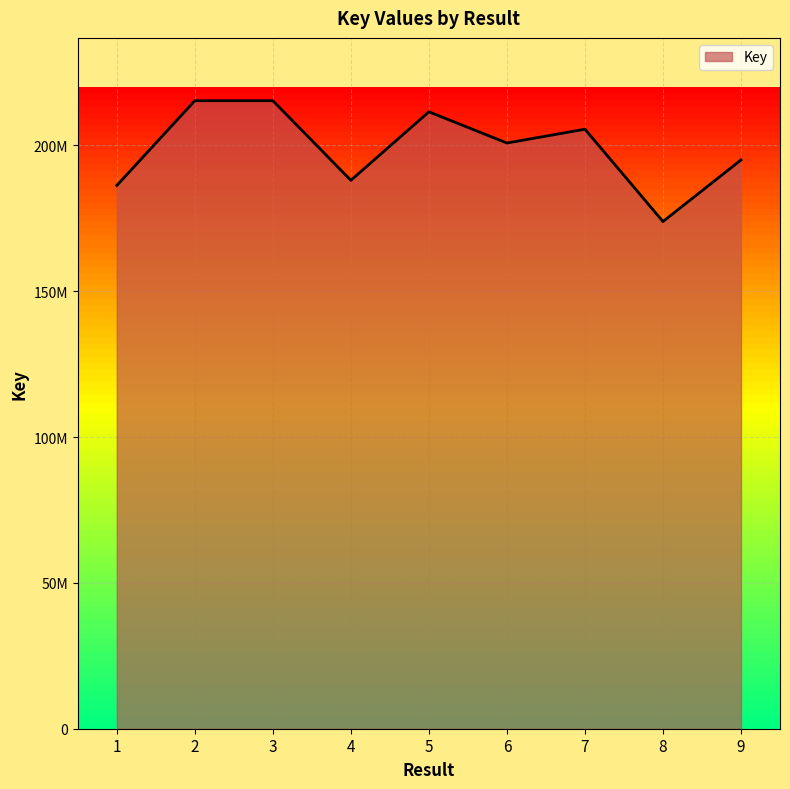

Is this an area chart (filled region under the line)?

Yes